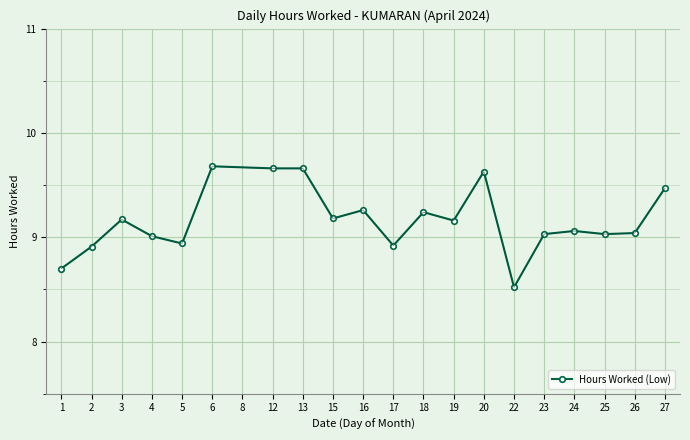

True or false: the data has more than 1 interior local peaks.

True